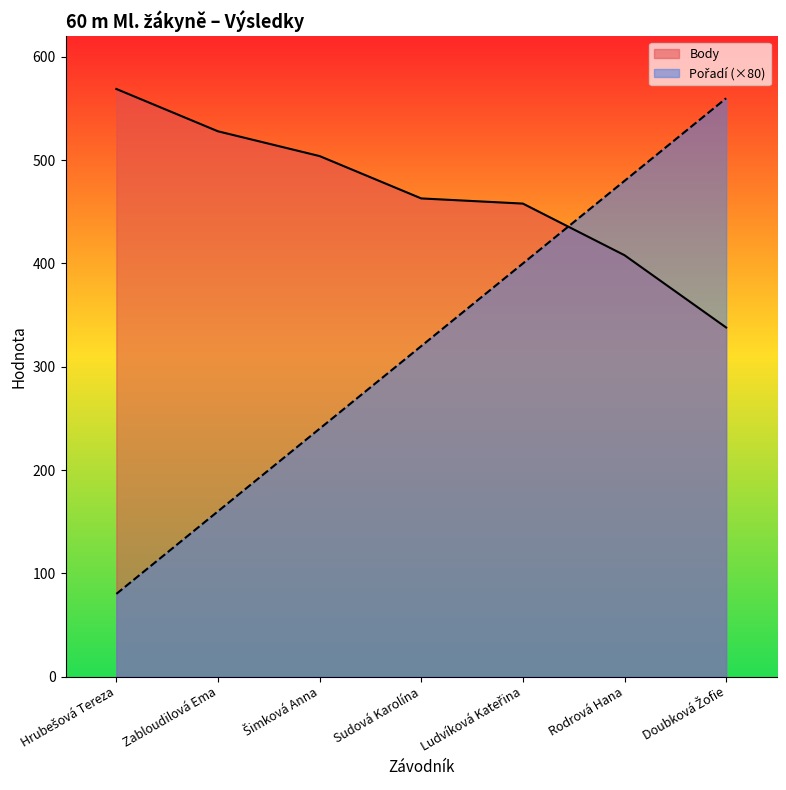

Reading right to left, transcribe all the data shown in this chart.

Pořadí: Doubková Žofie=560	Rodrová Hana=480	Ludvíková Kateřina=400	Sudová Karolína=320	Šimková Anna=240	Zabloudilová Ema=160	Hrubešová Tereza=80
Body: Doubková Žofie=338	Rodrová Hana=408	Ludvíková Kateřina=458	Sudová Karolína=463	Šimková Anna=504	Zabloudilová Ema=528	Hrubešová Tereza=569